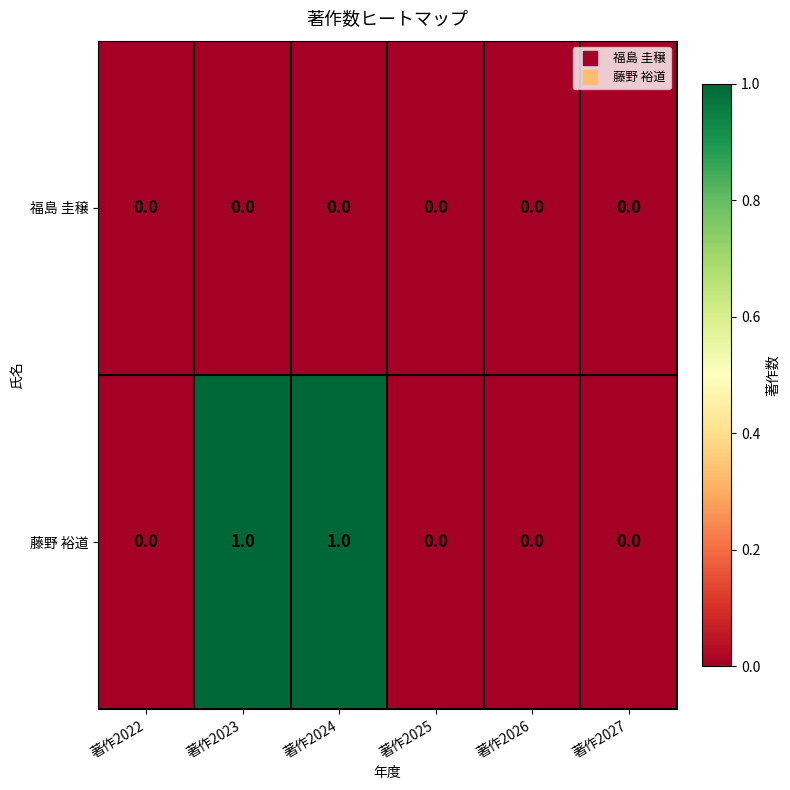

Which series has the largest total across all categories?

藤野 裕道